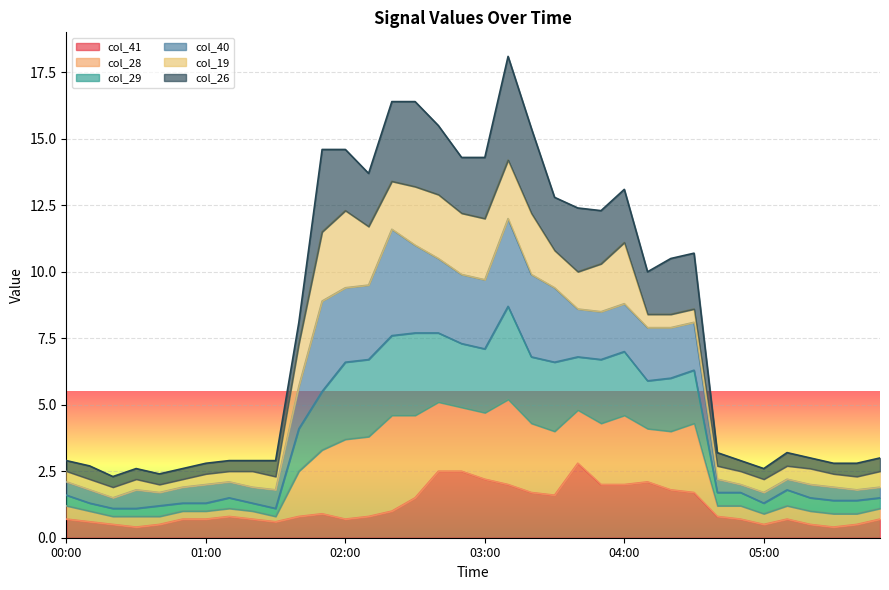

What position from the left is 04:10?

26